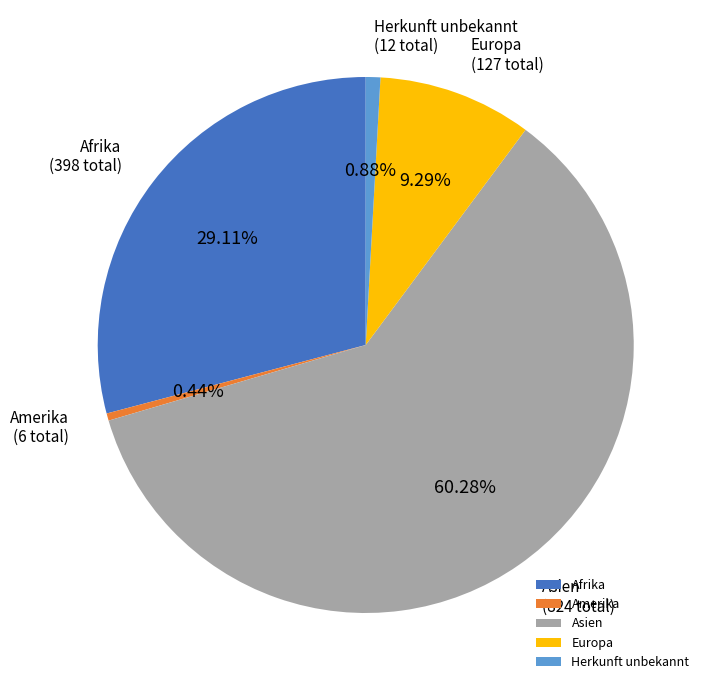

Between Asien and Europa, which is larger?

Asien